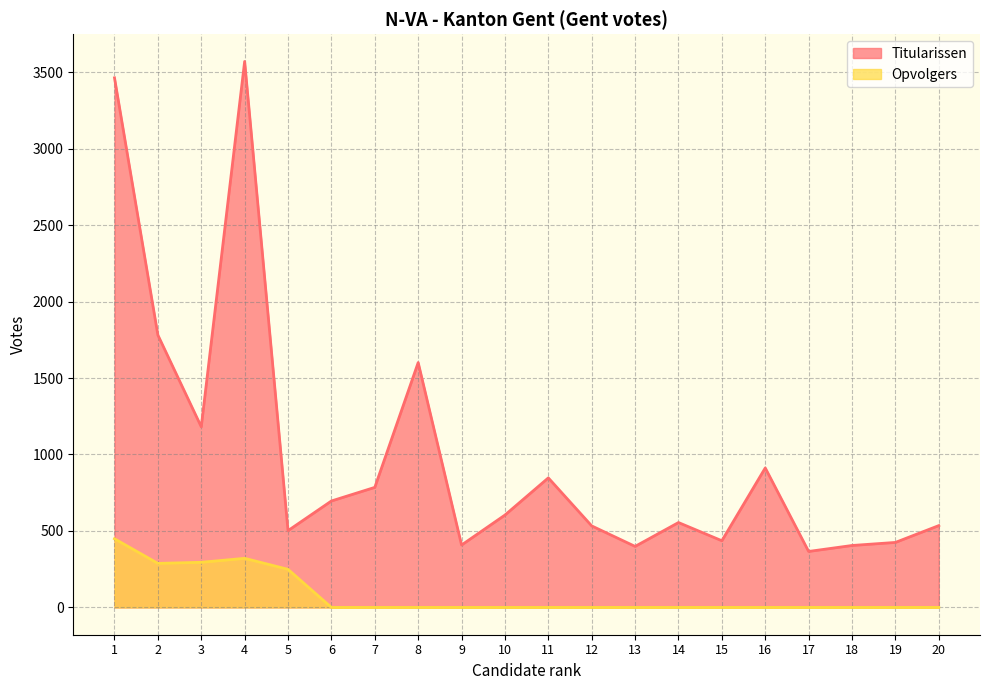

Between 20 and 4, which is larger?

4